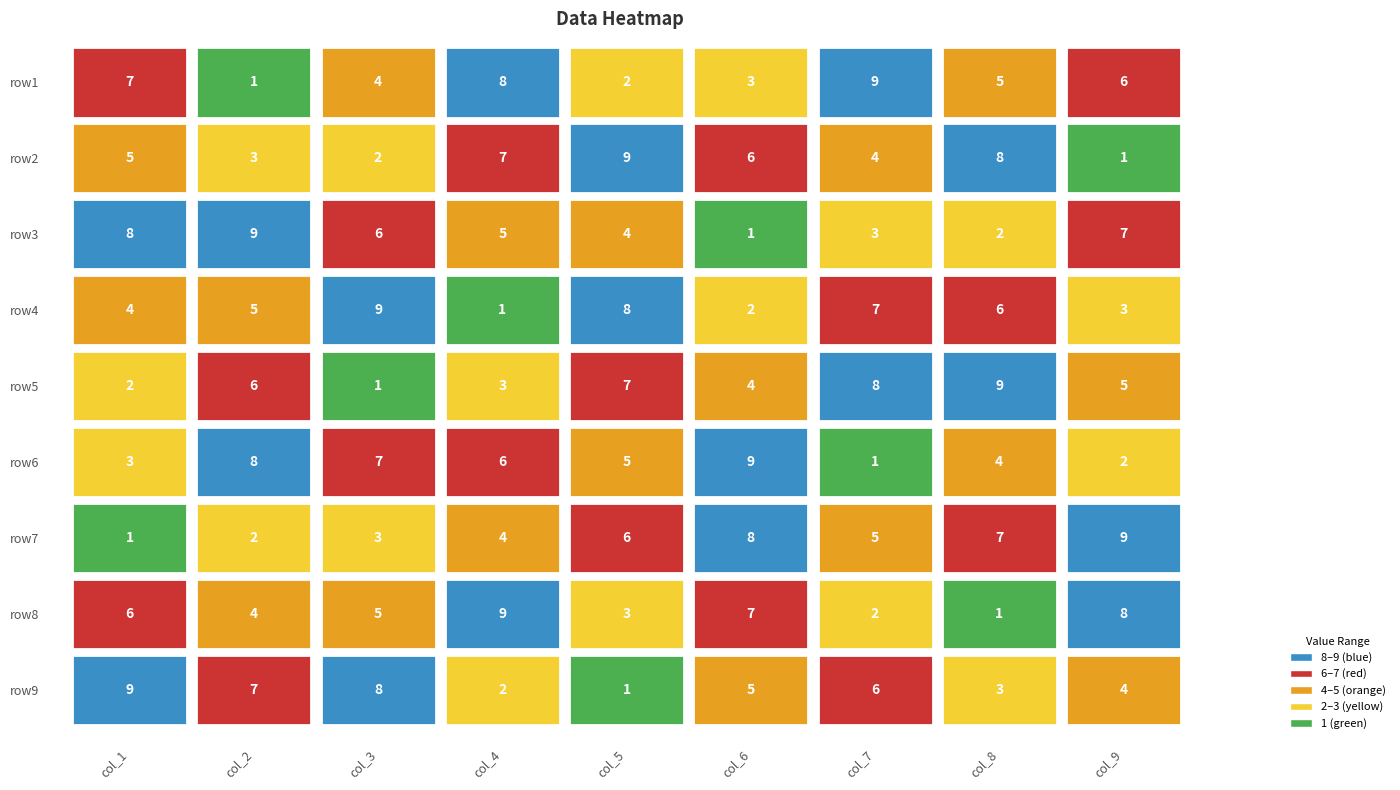

Which series changed the most between 2 and 3?

row4